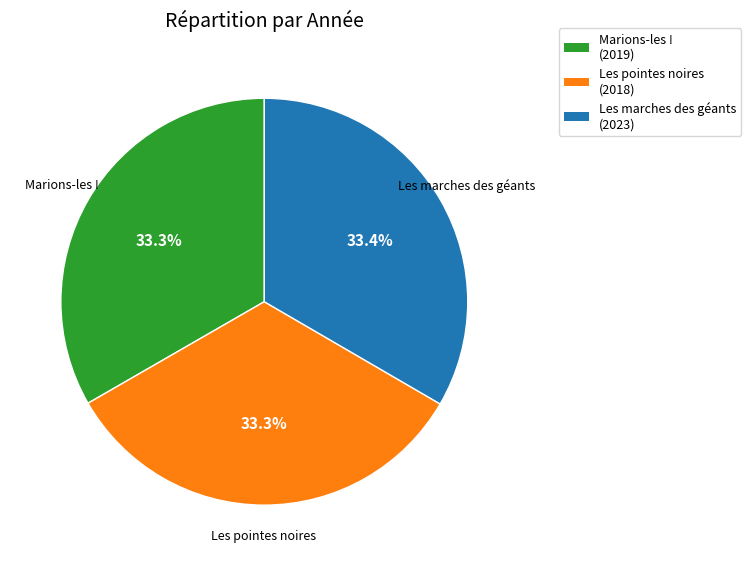

Does any single category account for the majority?

No